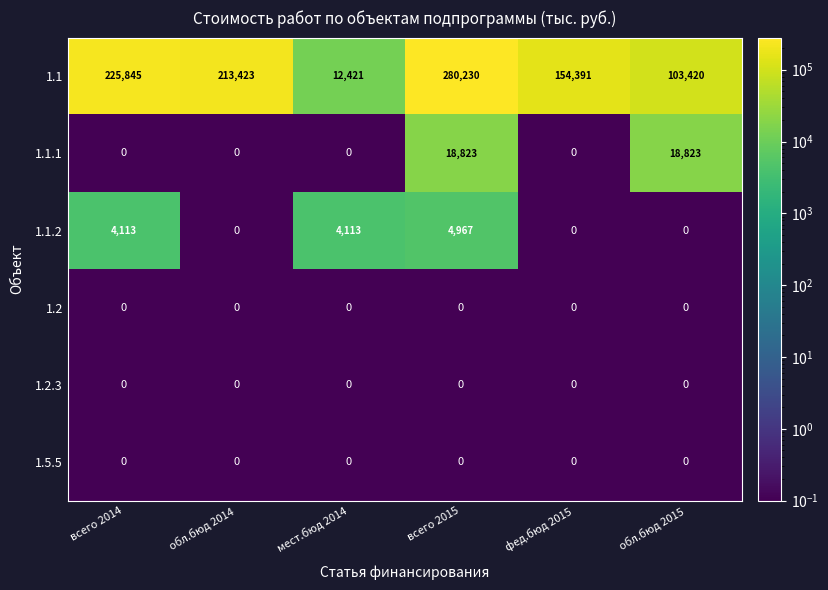

Which series changed the most between фед.бюд 2015 and обл.бюд 2015?

1.1